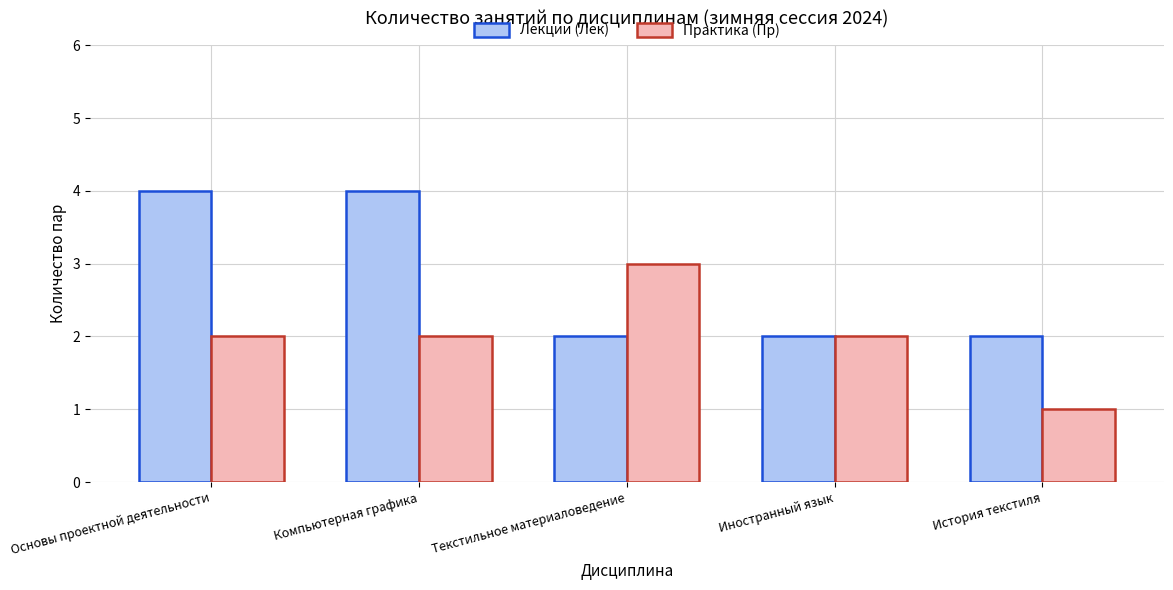

At which label does Практика (Пр) reach its peak?

Текстильное материаловедение